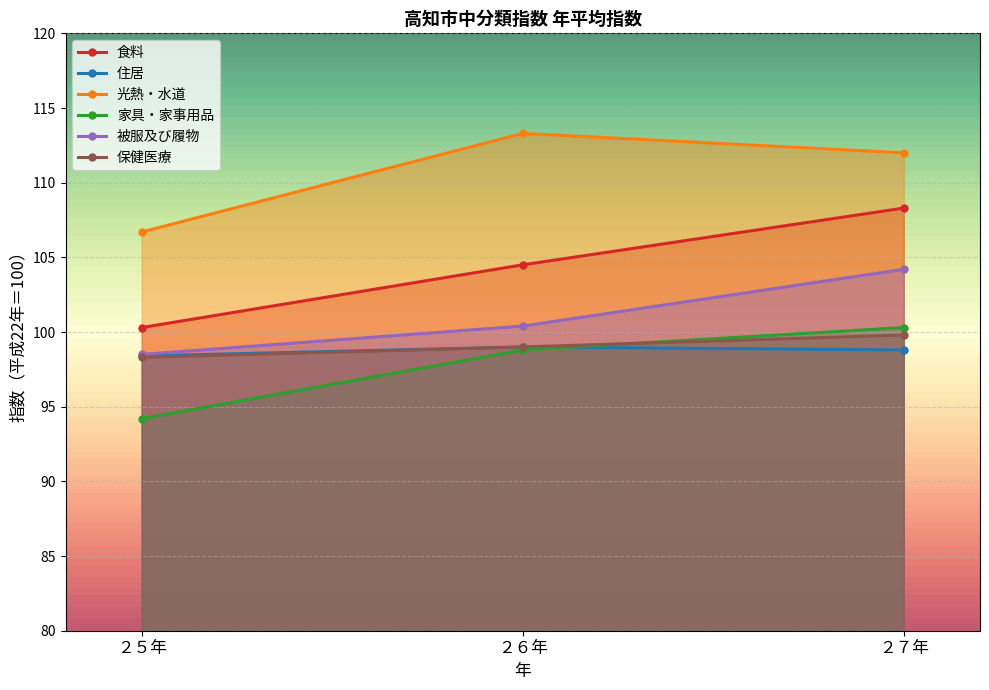

How many data points does each series have?

3